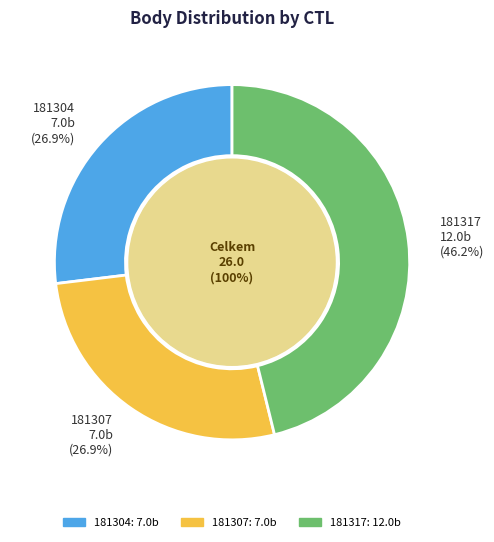

What is the change in value from 181307 to 181317?

+5